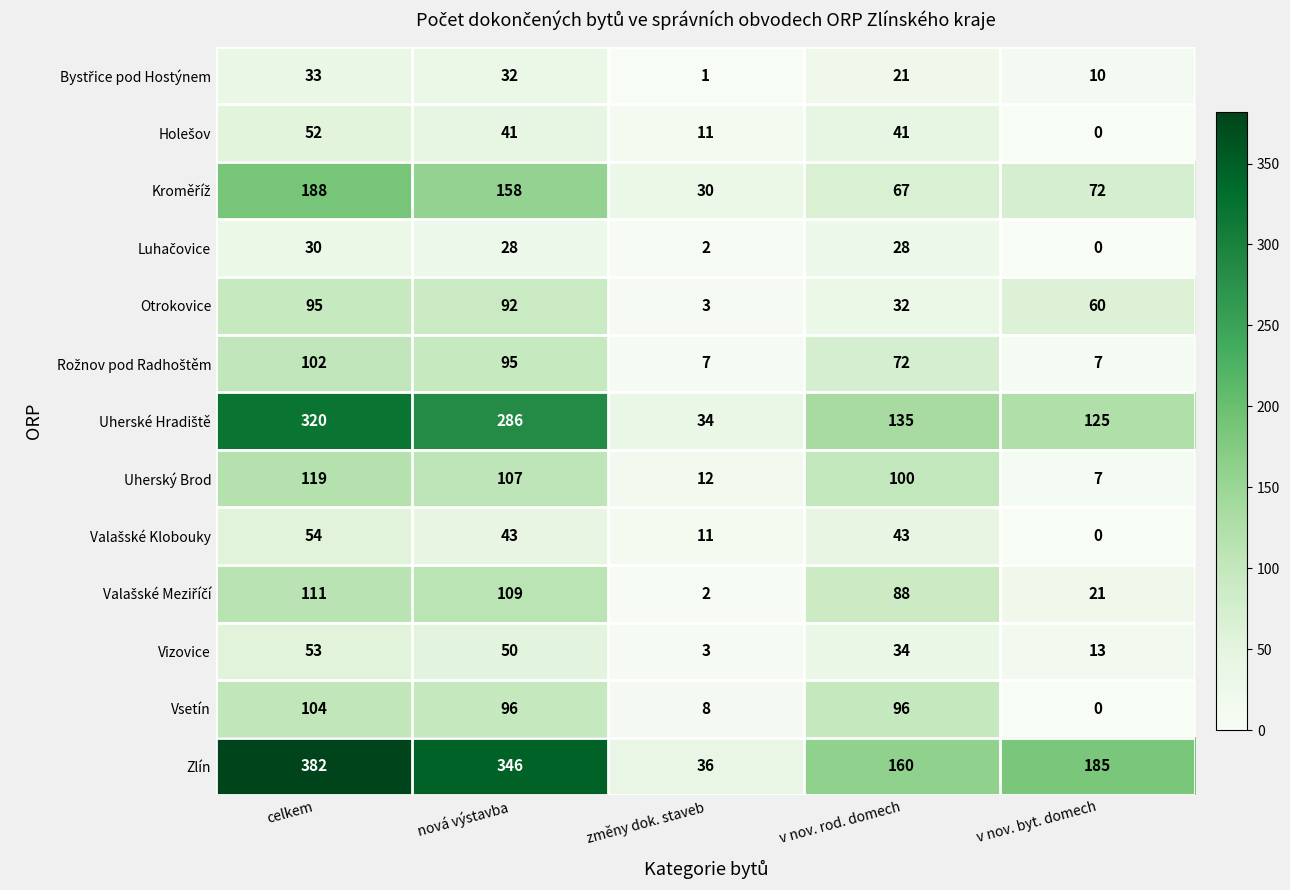

What is the spread (max minus min) of values at celkem?

352